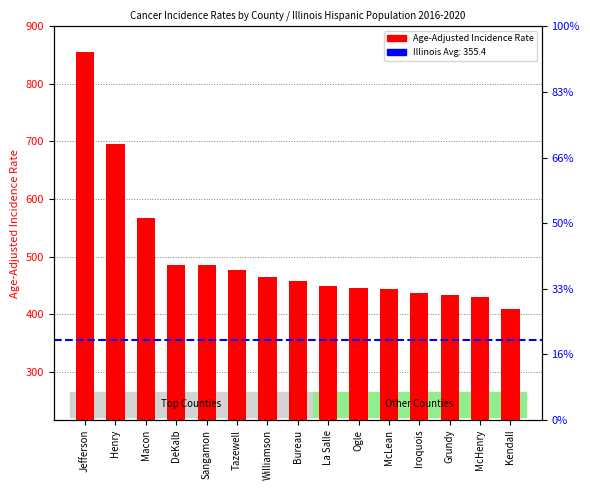

Does the chart contain stacked bars?

No